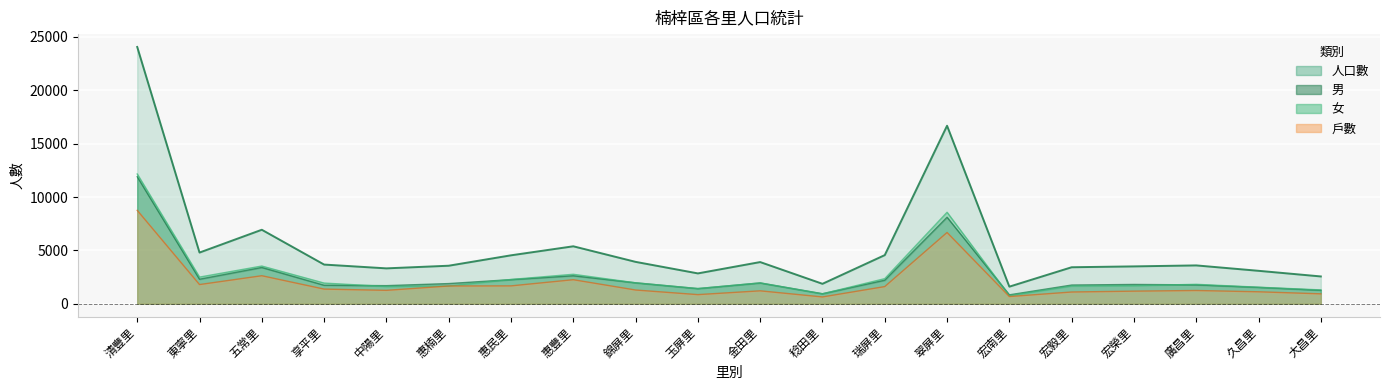

How many values in the 戶數 series are below 1289?

10